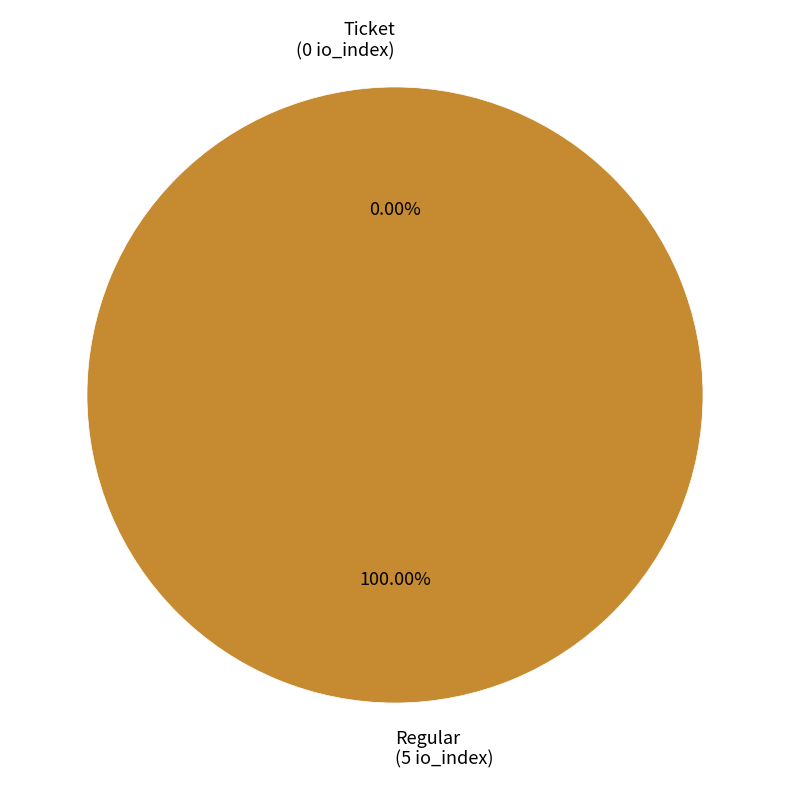

To the nearest percent, what is the combined percentage of Ticket and Regular?

100%